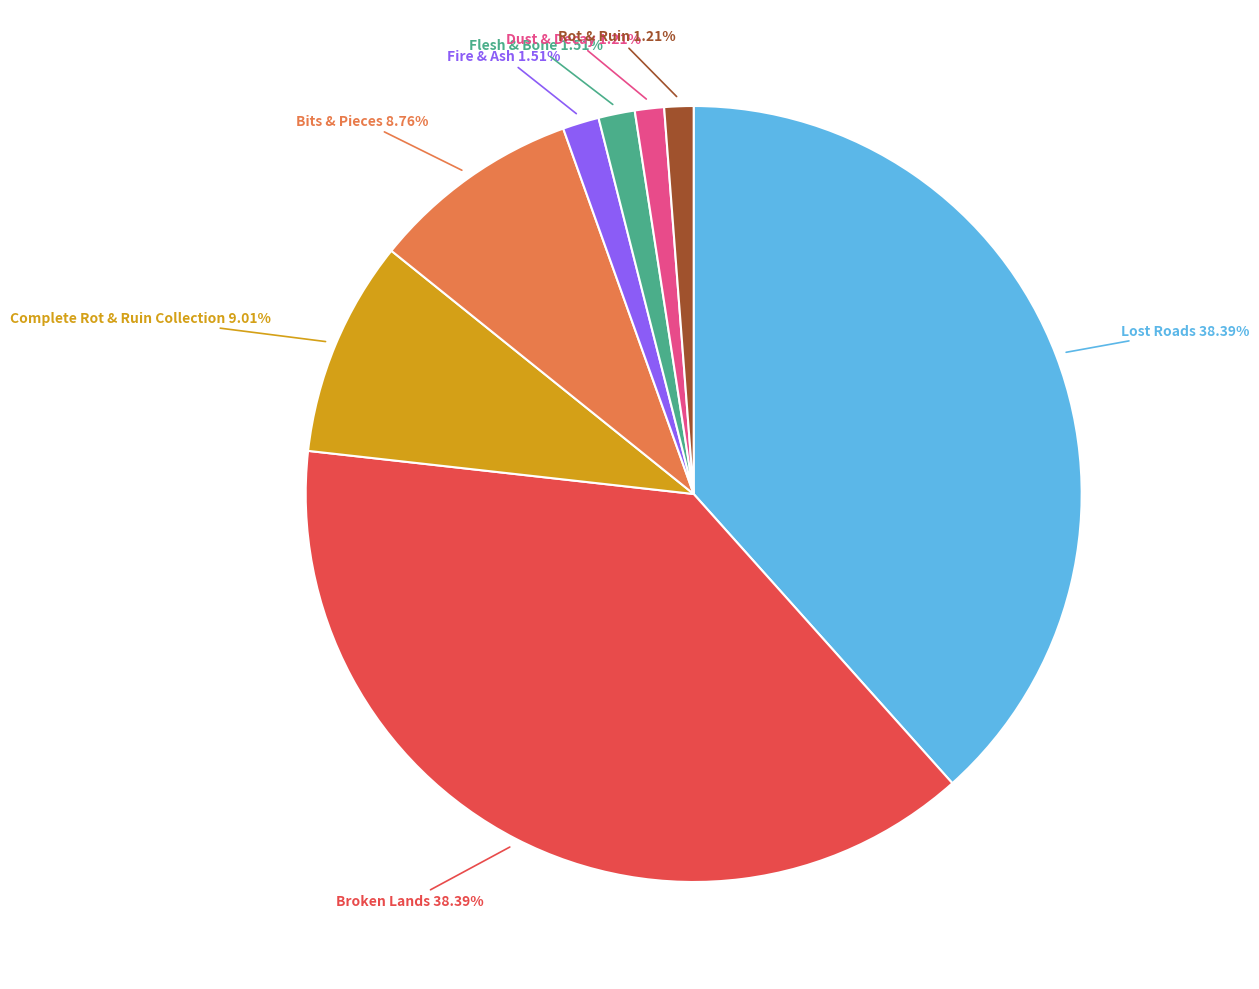

Is there a majority slice in this chart?

No